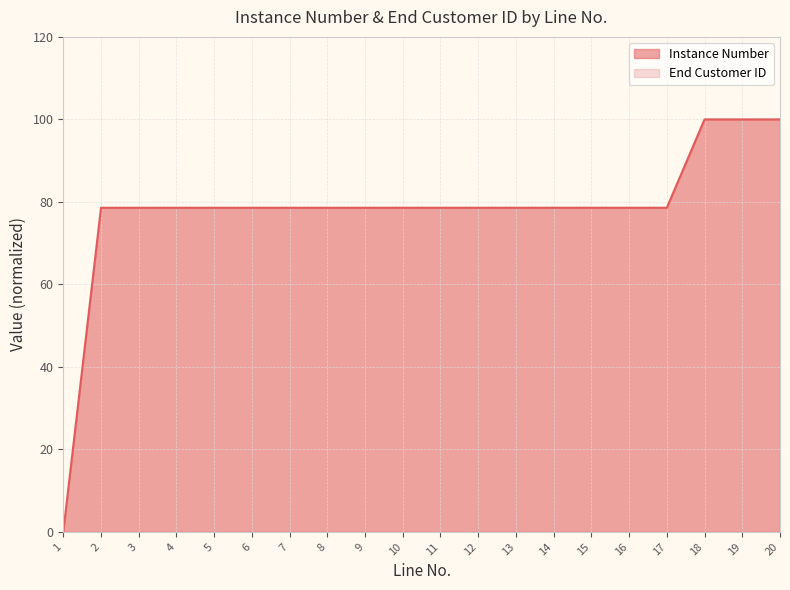

What is the value of the 17th point from the left?

78.6